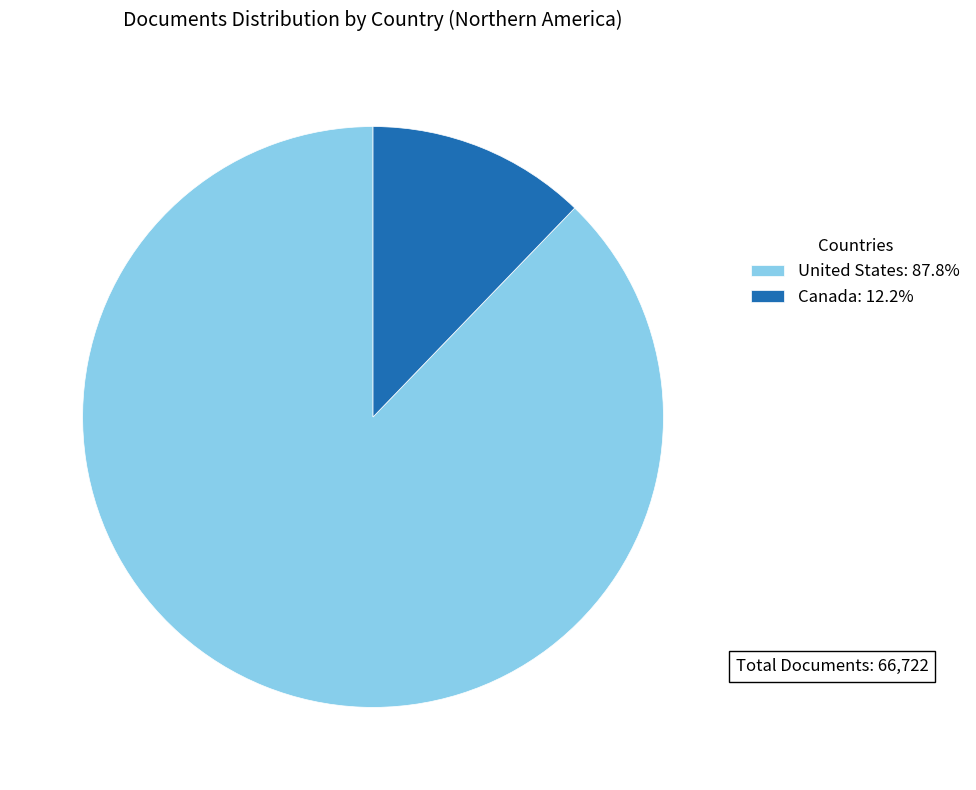

Combined, do United States: 87.8% and Canada: 12.2% account for over 50%?

Yes